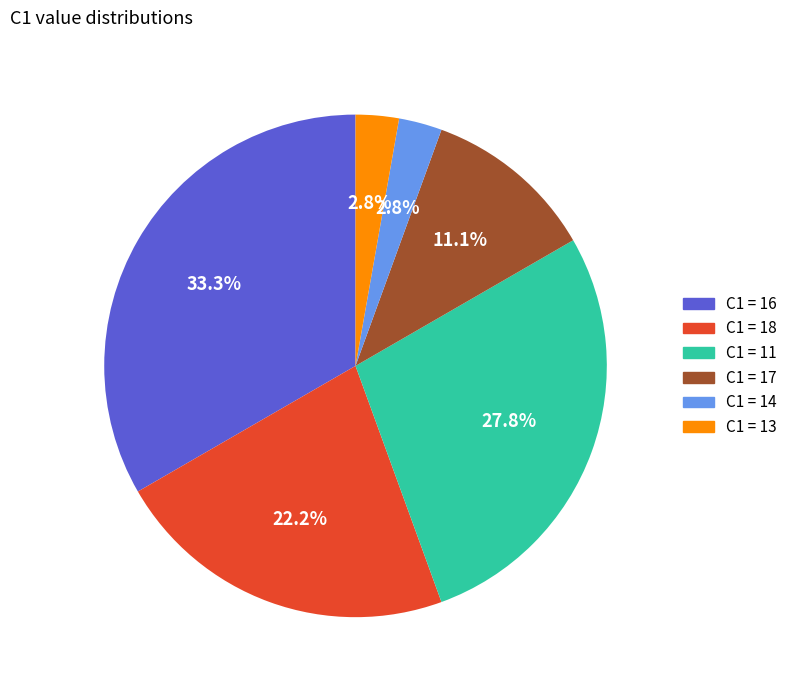

Which has a higher value, C1 = 16 or C1 = 17?

C1 = 16